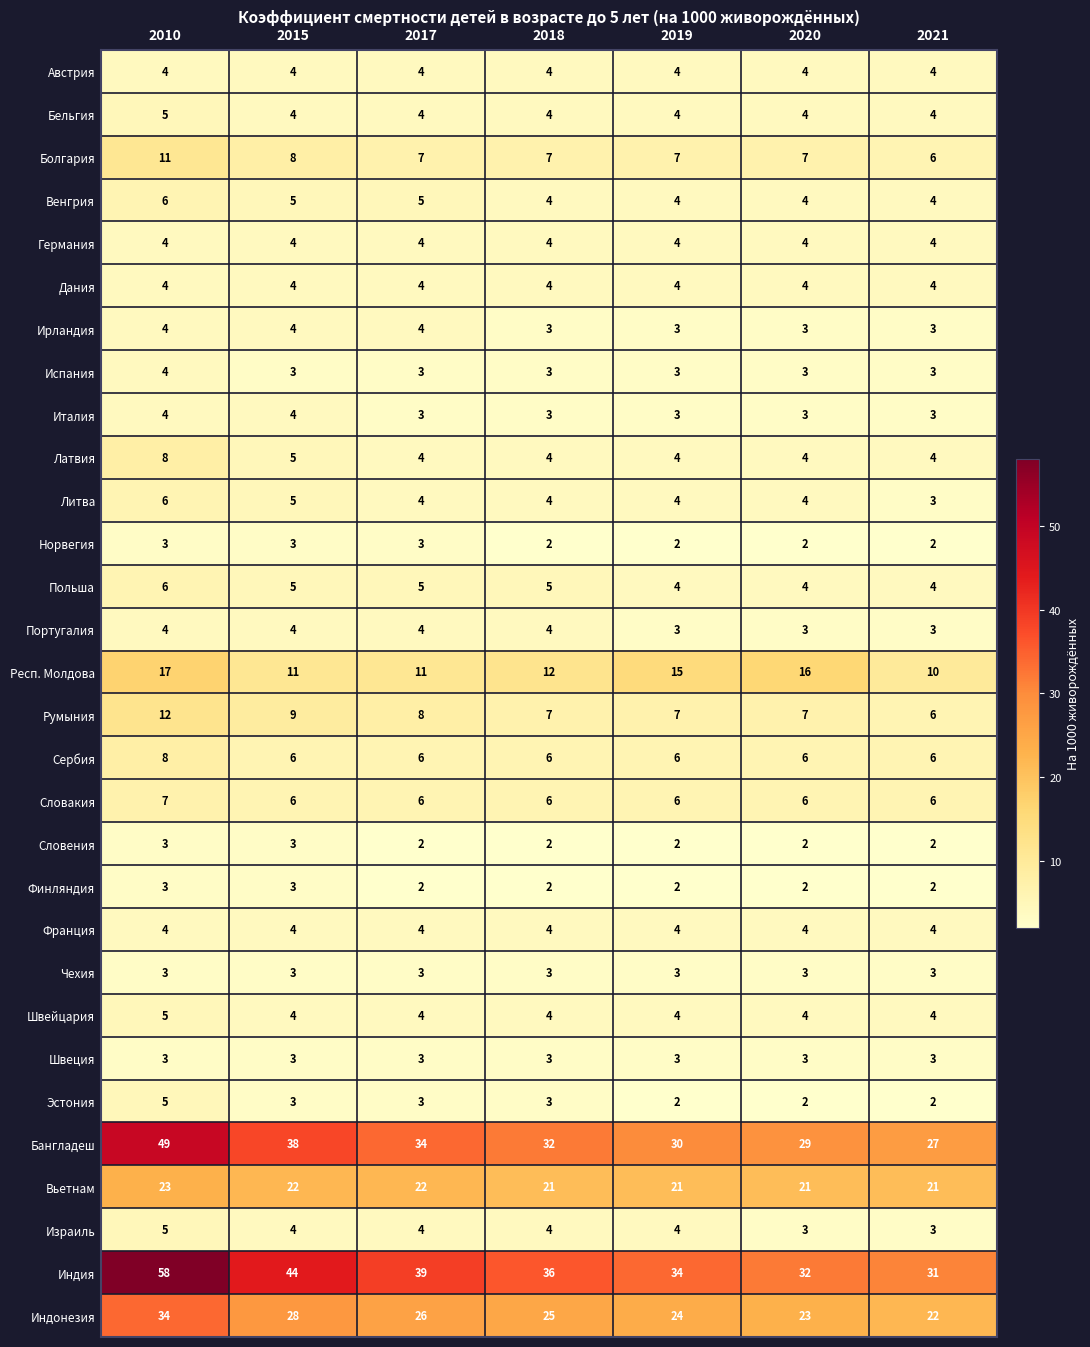

How many data points does each series have?

7